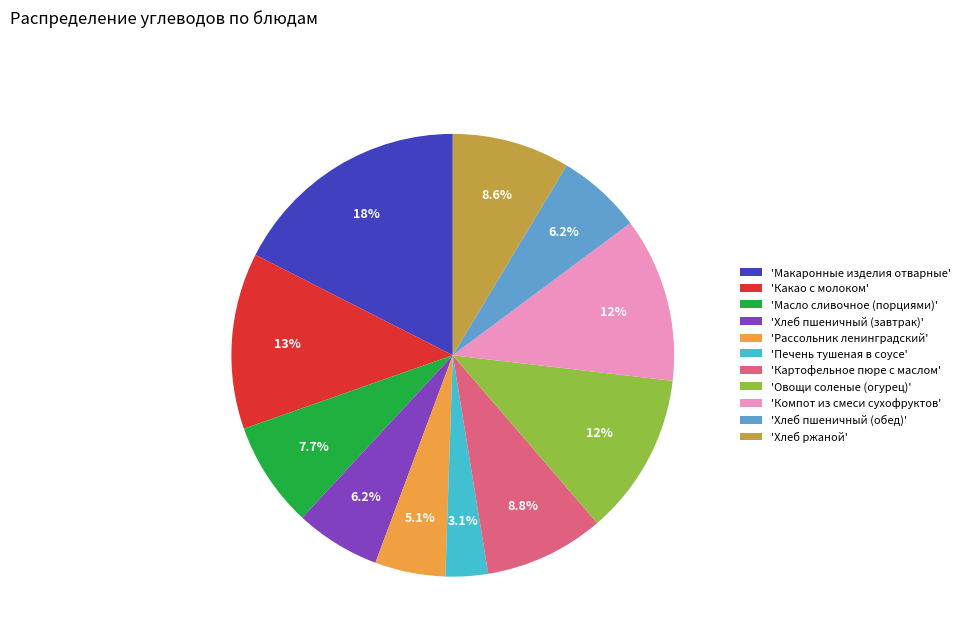

Which category has the smallest portion of the pie?

'Печень тушеная в соусе'